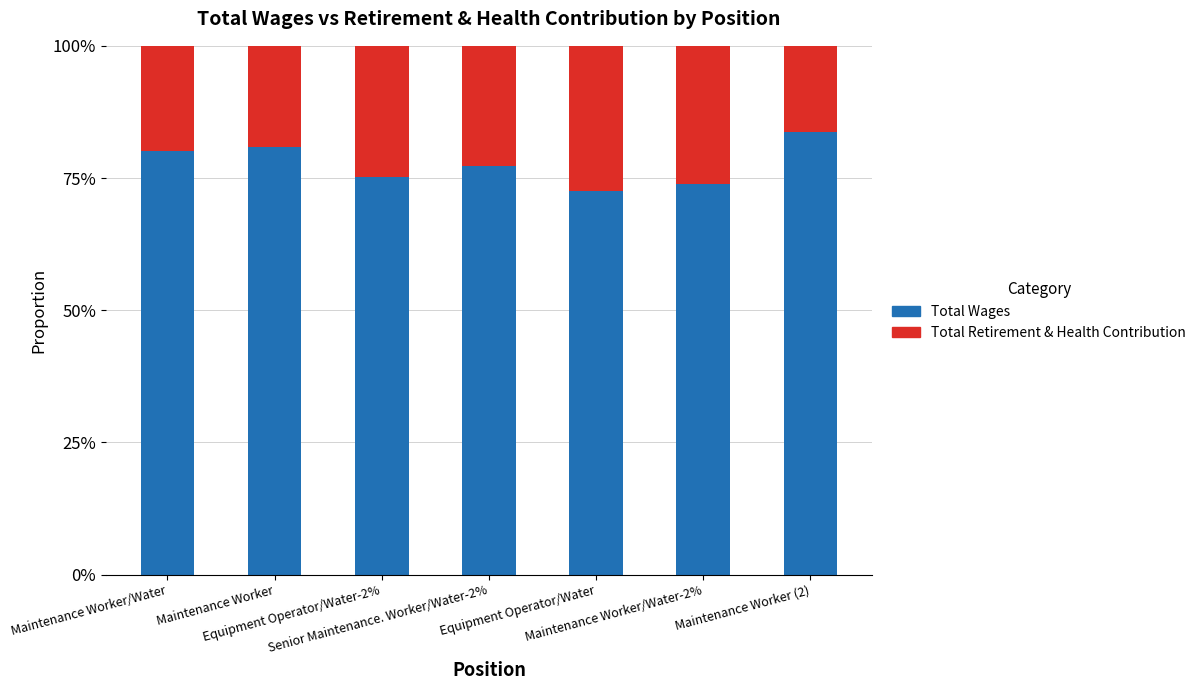

What is the difference between the second highest and minimum values in the Total Wages series?

8.2